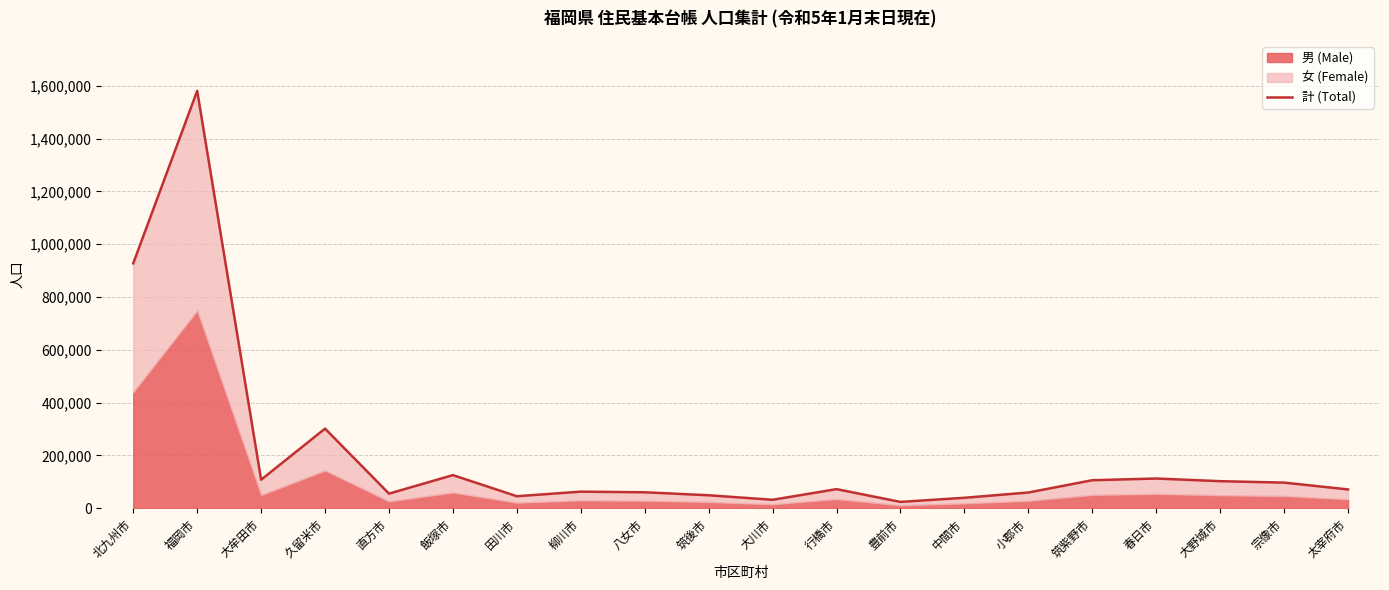

Count the number of categories in the chart.

20